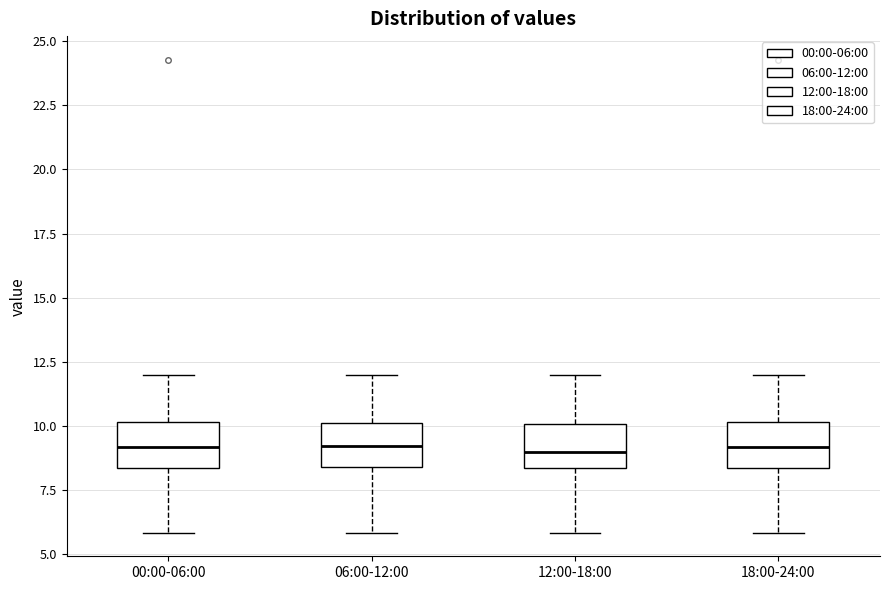

Reading left to right, read every box against the y-axis: the position of its median line, the range the box covers, and the ends of its whiskers. The values are not printed on the chart, so give them approximately, as read against the axis.

00:00-06:00: median 9.0, box 8.5 to 10.0, whiskers 6.0 to 12.0
06:00-12:00: median 9.0, box 8.5 to 10.0, whiskers 6.0 to 12.0
12:00-18:00: median 9.0, box 8.5 to 10.0, whiskers 6.0 to 12.0
18:00-24:00: median 9.0, box 8.5 to 10.0, whiskers 6.0 to 12.0